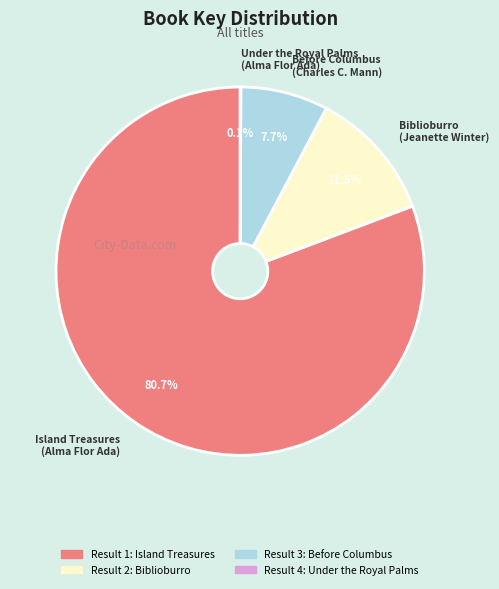

Does any single category account for the majority?

Yes